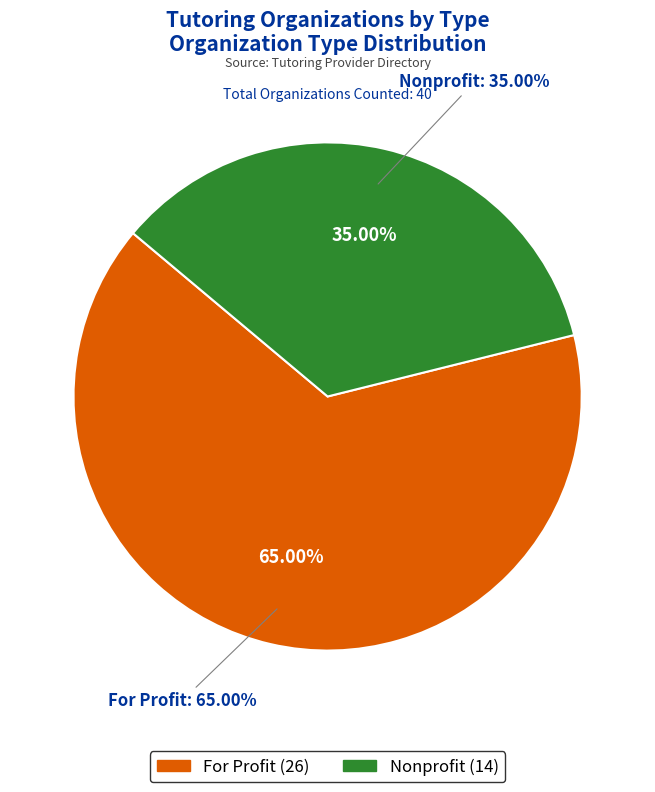

Rank the categories by value from highest to lowest.

For Profit, Nonprofit